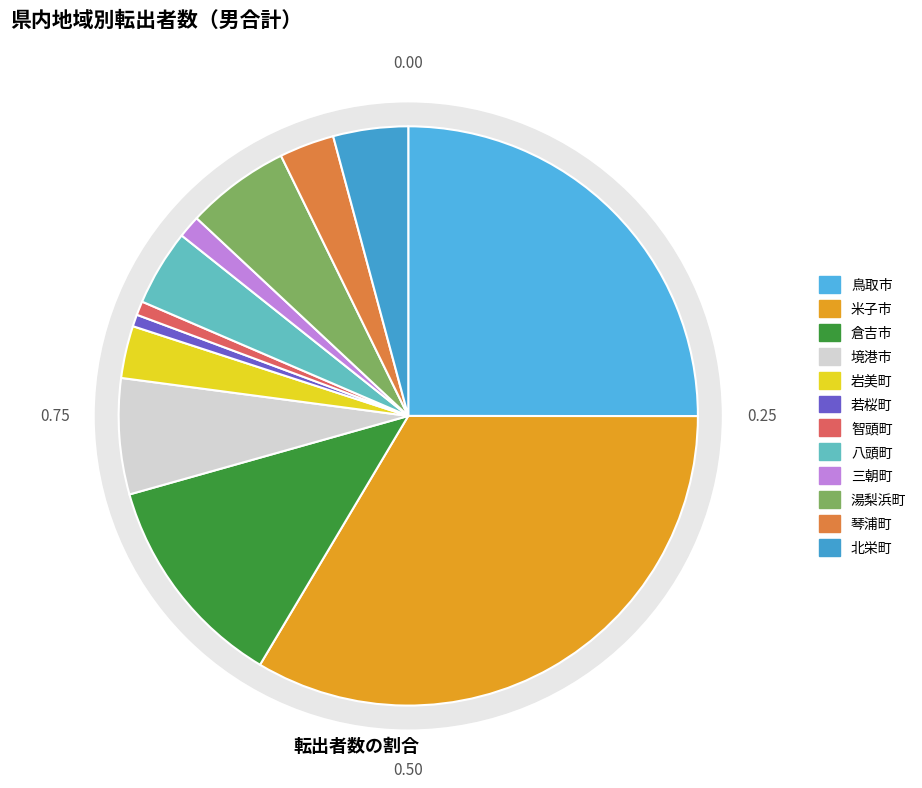

What is the ratio of the value at 鳥取市 to the value at 米子市?

0.7